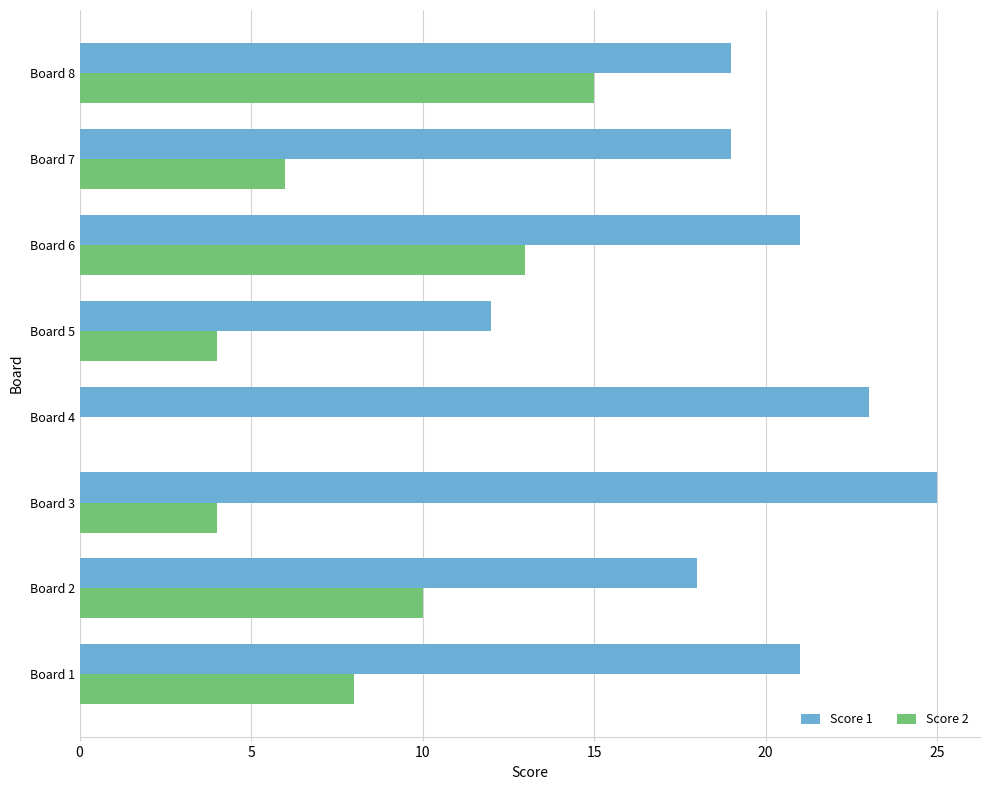

Which category has the highest value across all series?

Board 3